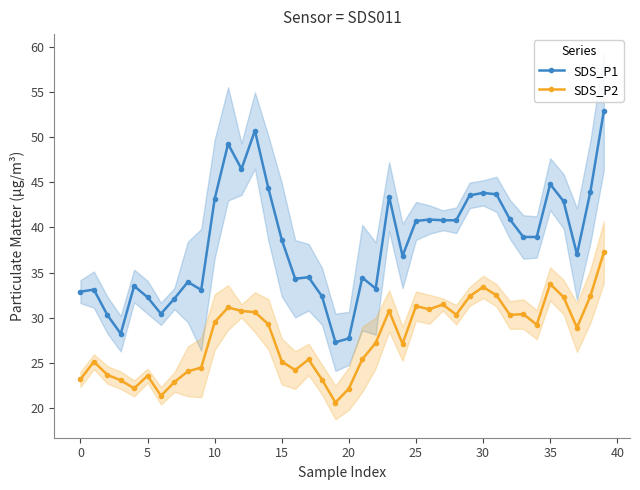

Reading left to right, transcribe all the data shown in this chart.

SDS_P1: 32.9	33.1	30.3	28.2	33.5	32.3	30.4	32.1	34.0	33.1	43.1	49.2	46.5	50.7	44.4	38.6	34.3	34.5	32.4	27.3	27.7	34.5	33.2	43.4	36.9	40.7	40.9	40.8	40.8	43.5	43.8	43.7	40.9	39.0	39.0	44.8	42.9	37.0	44.0	52.9
SDS_P2: 23.2	25.1	23.7	23.1	22.2	23.6	21.4	22.9	24.1	24.5	29.5	31.1	30.8	30.6	29.3	25.2	24.2	25.4	23.2	20.6	22.2	25.4	27.2	30.8	27.1	31.3	30.9	31.5	30.4	32.4	33.4	32.5	30.3	30.4	29.2	33.8	32.3	28.9	32.4	37.2